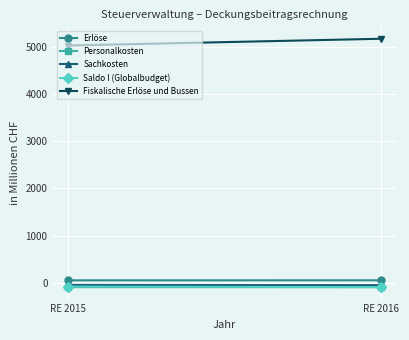

Rank the series by their maximum value, from highest to lowest.

Fiskalische Erlöse und Bussen, Erlöse, Sachkosten, Saldo I (Globalbudget), Personalkosten